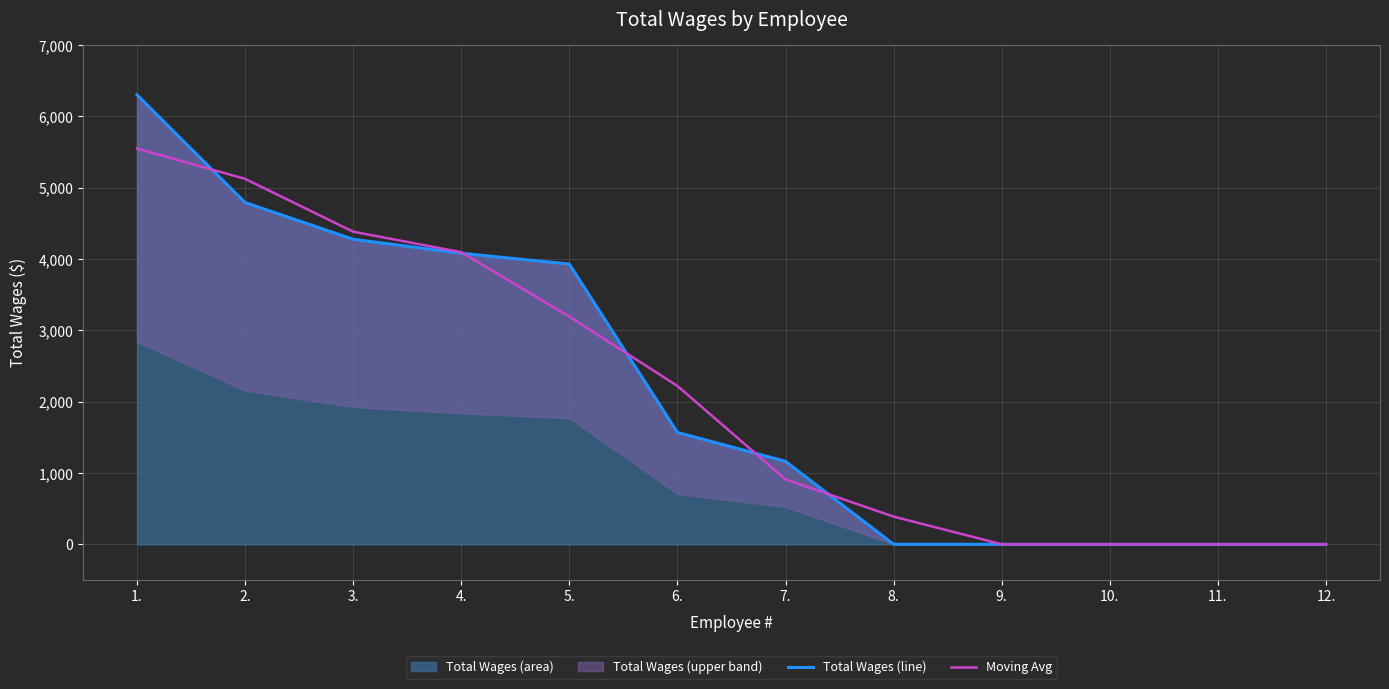

The Moving Avg series shows 3192.0 at 5.. True or false?

True